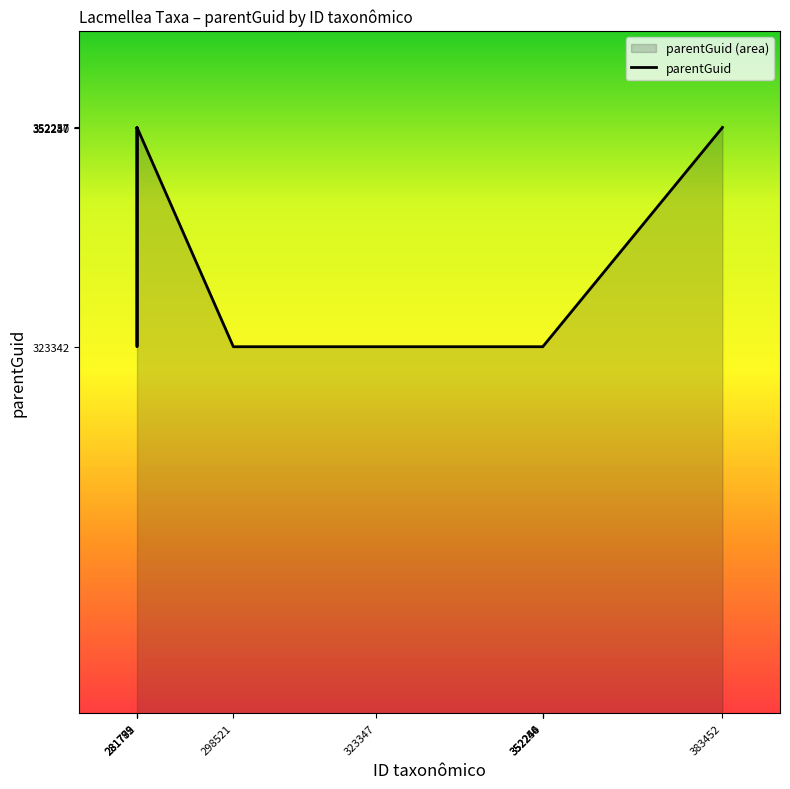

What is the difference between the maximum and minimum values?

28915